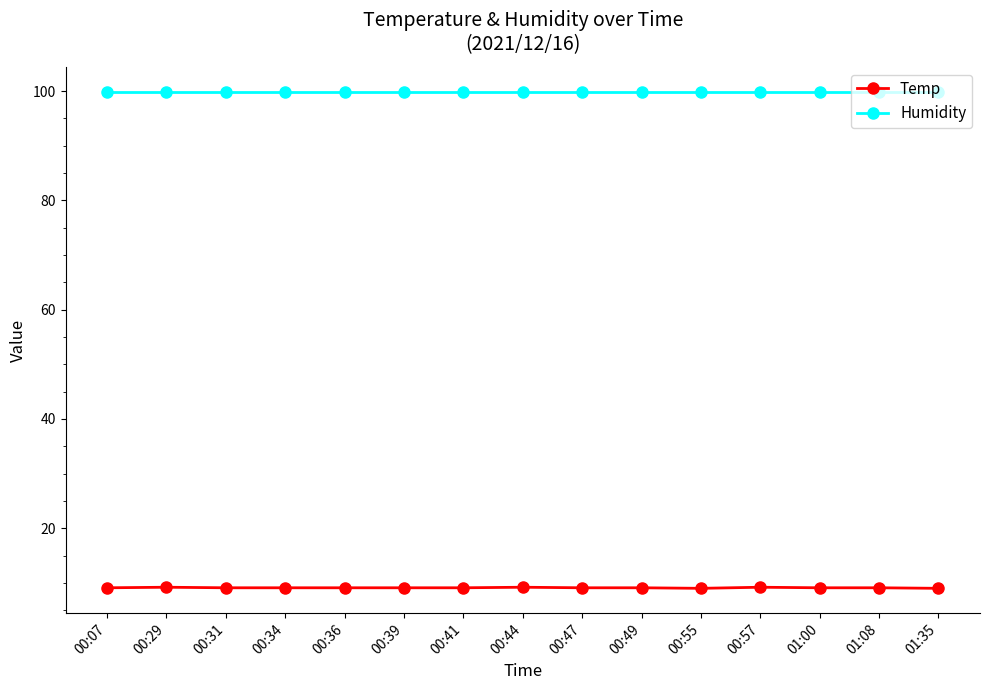

At how many categories does at least one series exceed 77?

15